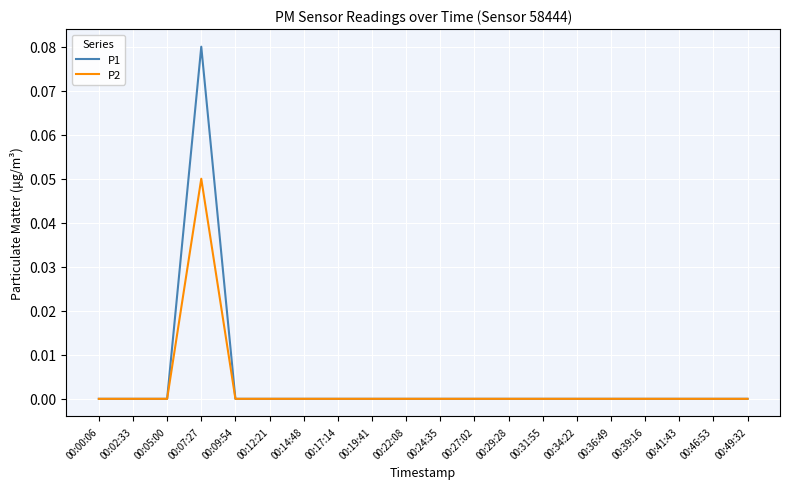

Between 00:02:33 and 00:07:27, which series saw the biggest shift?

P1